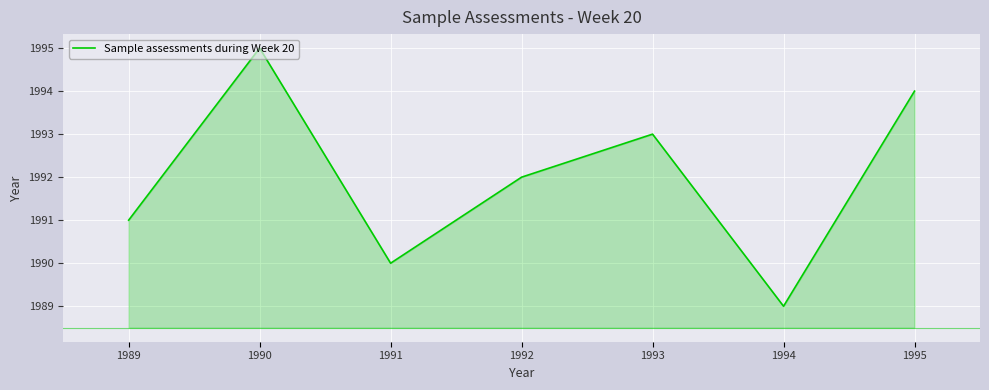

Reading left to right, transcribe all the data shown in this chart.

1991	1995	1990	1992	1993	1989	1994